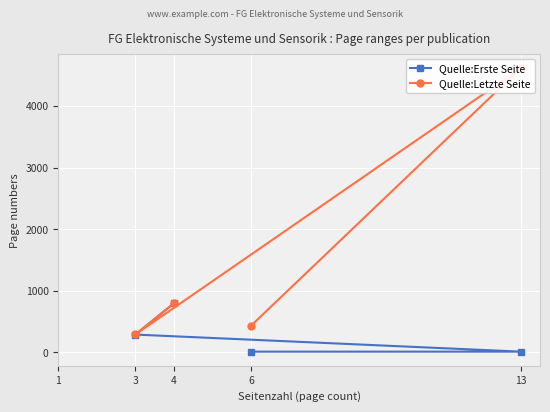

Count the number of data series in this chart.

2